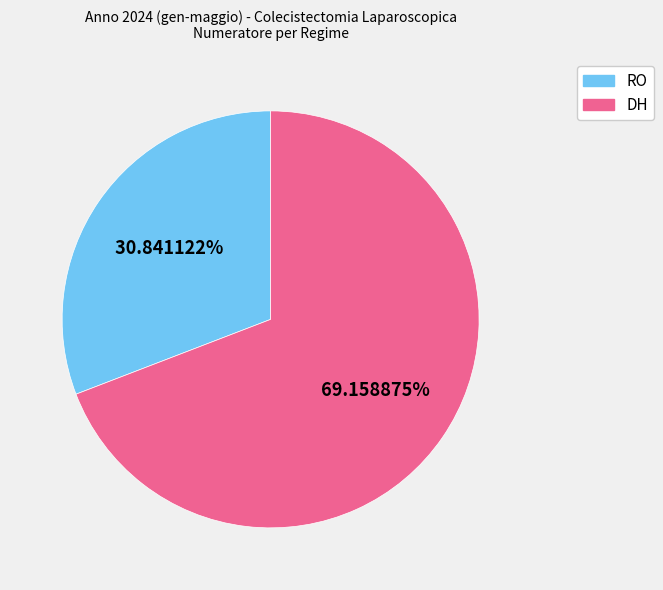

Combined, what portion of the pie is RO and DH?

100.0%